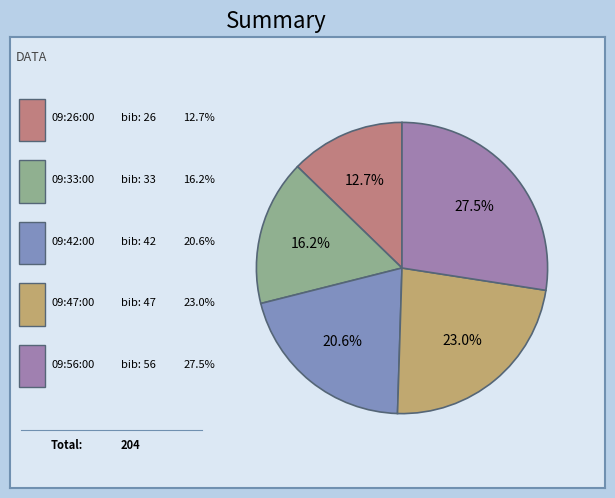

To the nearest percent, what is the average slice percentage?

20%